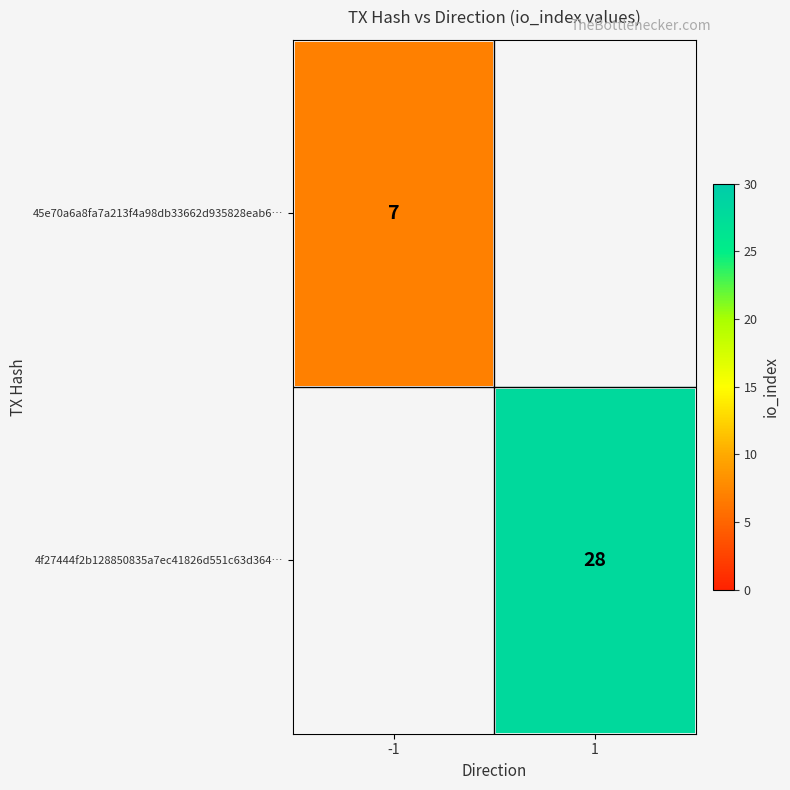

At which category does the chart reach its minimum across all series?

-1